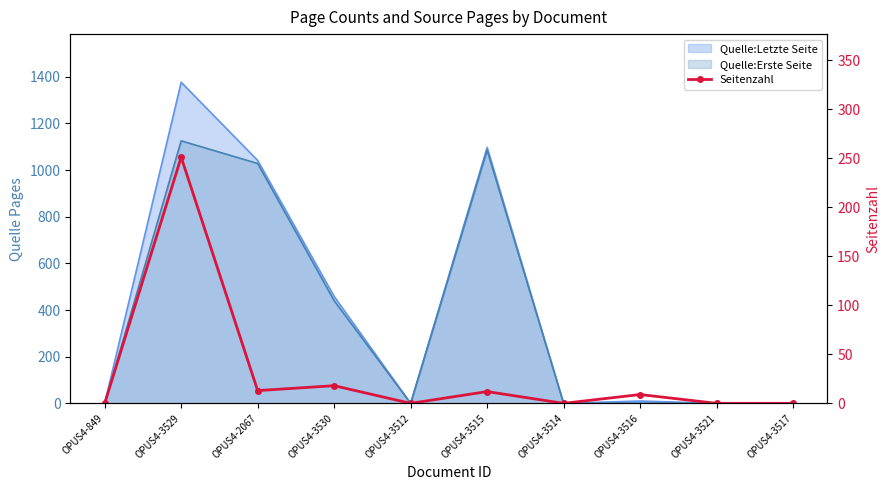

The value at OPUS4-3514 is 0. True or false?

True